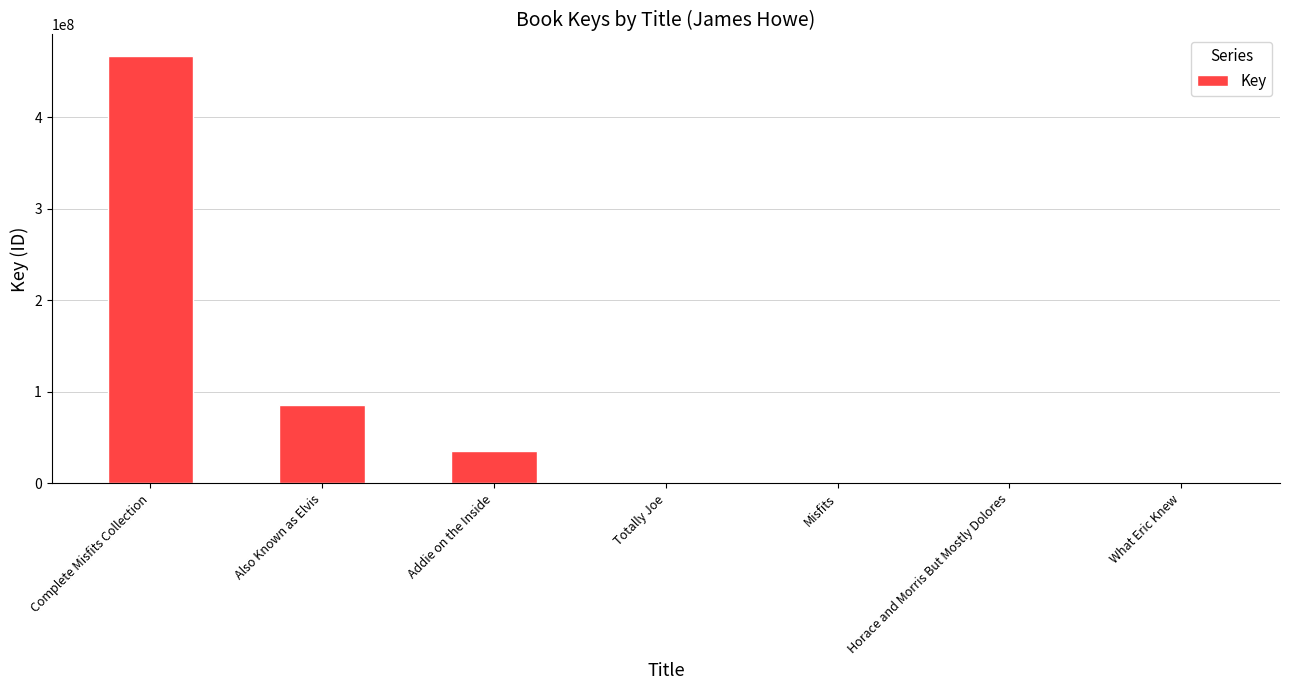

At which label is the value closest to 233412578?

Also Known as Elvis